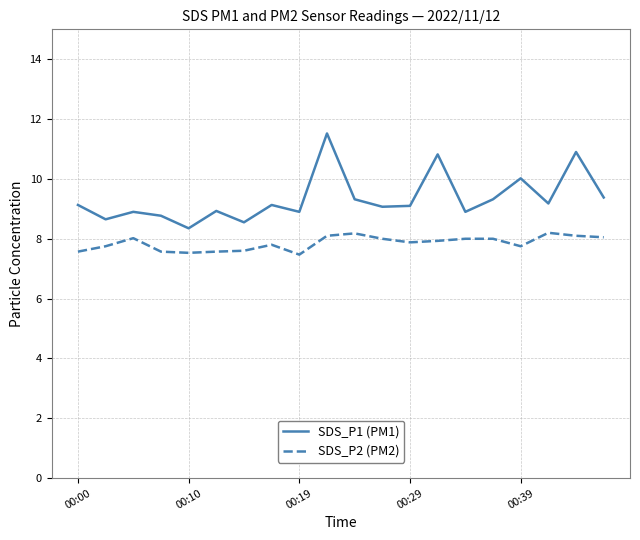

What is the maximum value shown in the chart?

11.5